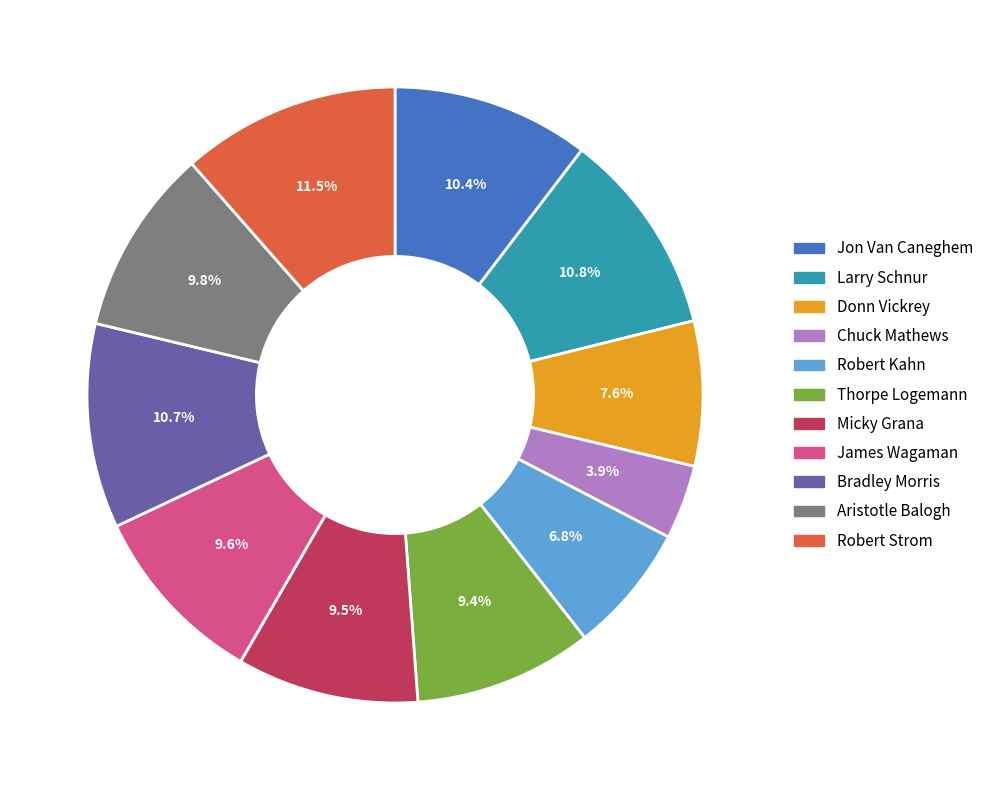

What percentage is NOT represented by Thorpe Logemann?

90.6%